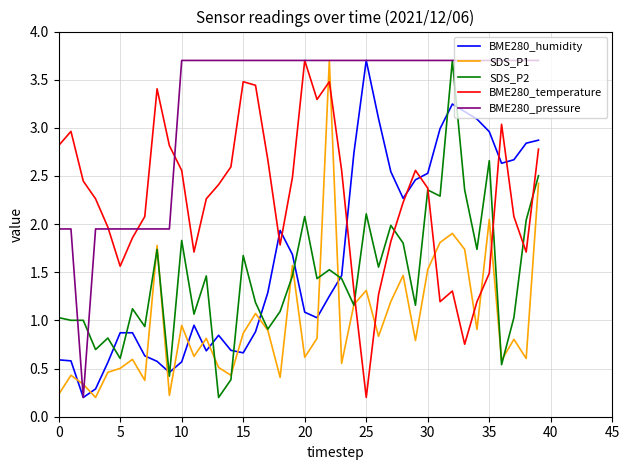

What is the maximum value shown in the chart?

3.7